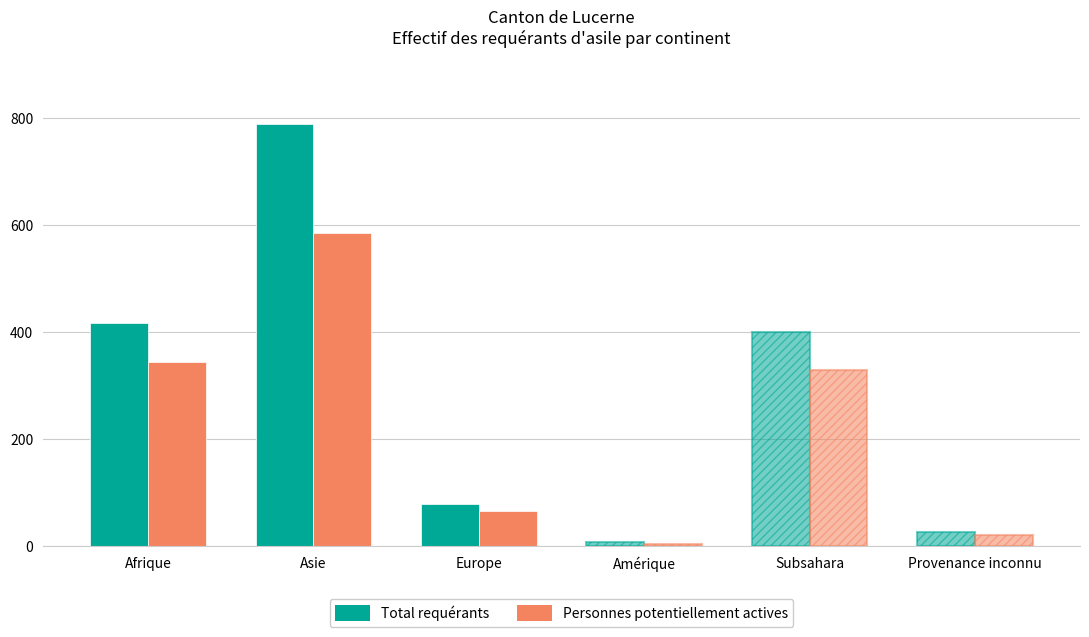

What are all the series names shown in the legend?

Total requérants, Personnes potentiellement actives